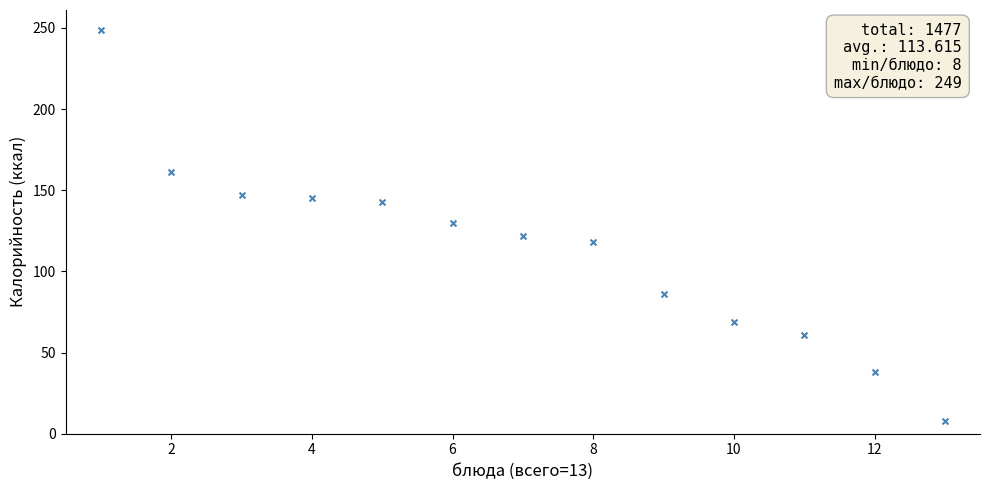

What is the range of Y values (max minus min)?

241